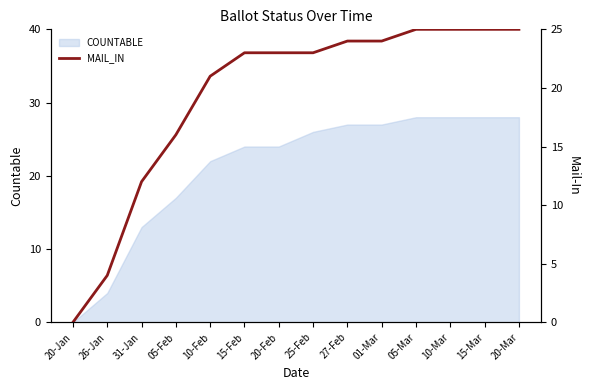

List the labels in order of value, smallest first.

20-Jan, 26-Jan, 31-Jan, 05-Feb, 10-Feb, 15-Feb, 20-Feb, 25-Feb, 27-Feb, 01-Mar, 05-Mar, 10-Mar, 15-Mar, 20-Mar